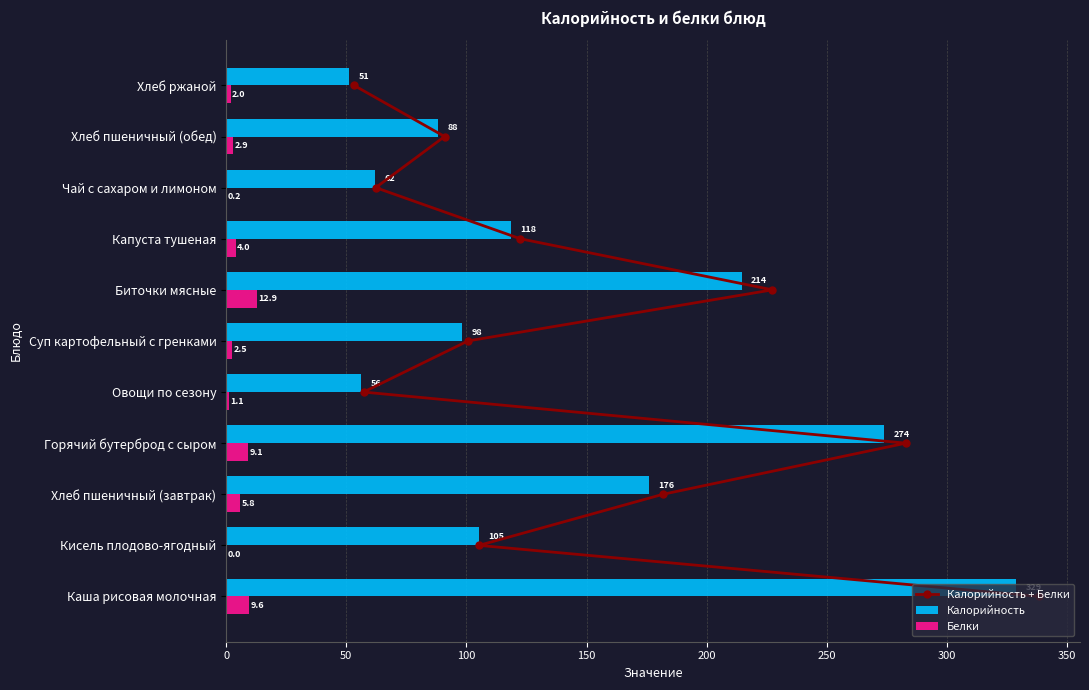

What is the sum of all Калорийность values?

1572.1